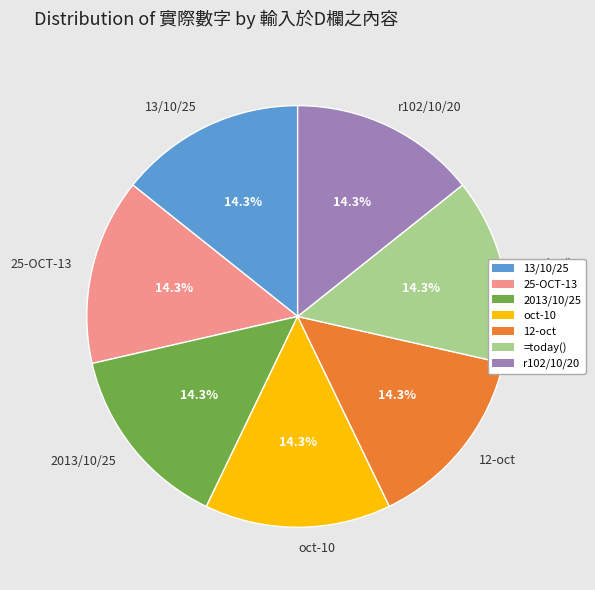

What percentage is the 2013/10/25 slice, to the nearest percent?

14%